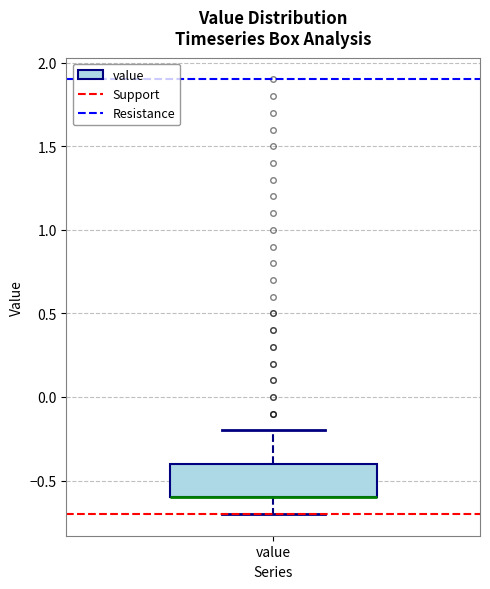

Read this box plot against the y-axis: the position of the median line, the range covered by the box, and the ends of both whiskers. The values are not printed on the chart, so give them approximately, as read against the axis.

median -0.6 (drawn on the box's lower edge), box -0.6 to -0.4, whiskers -0.7 to -0.2